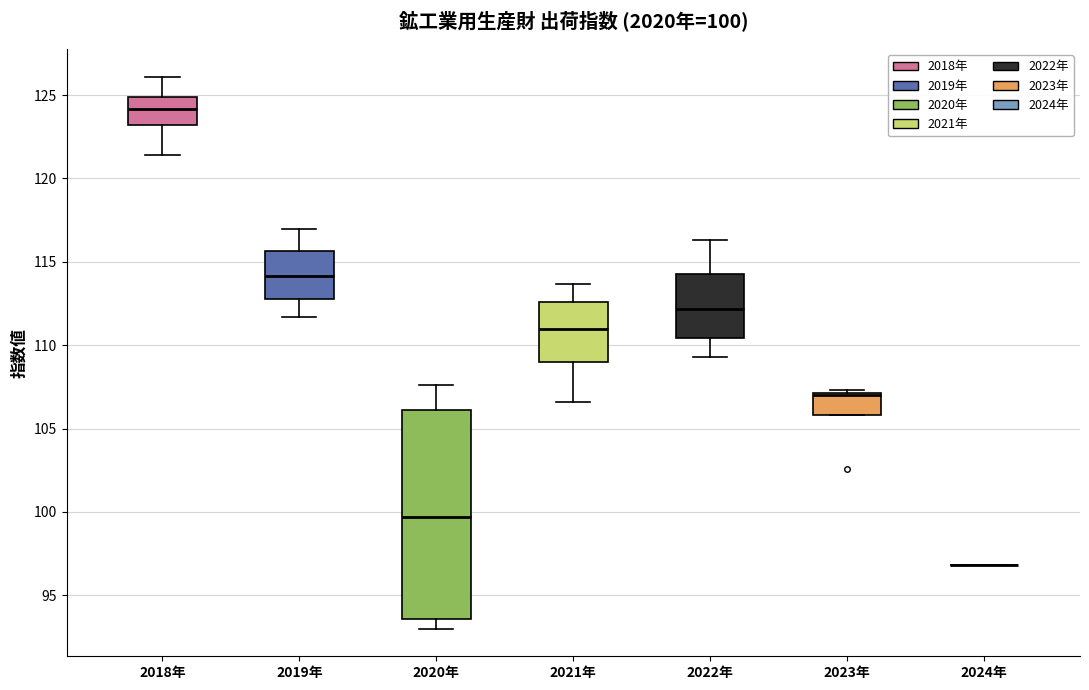

Comparing the boxes themselves (not the whiskers), which one is the tallest?

2020年